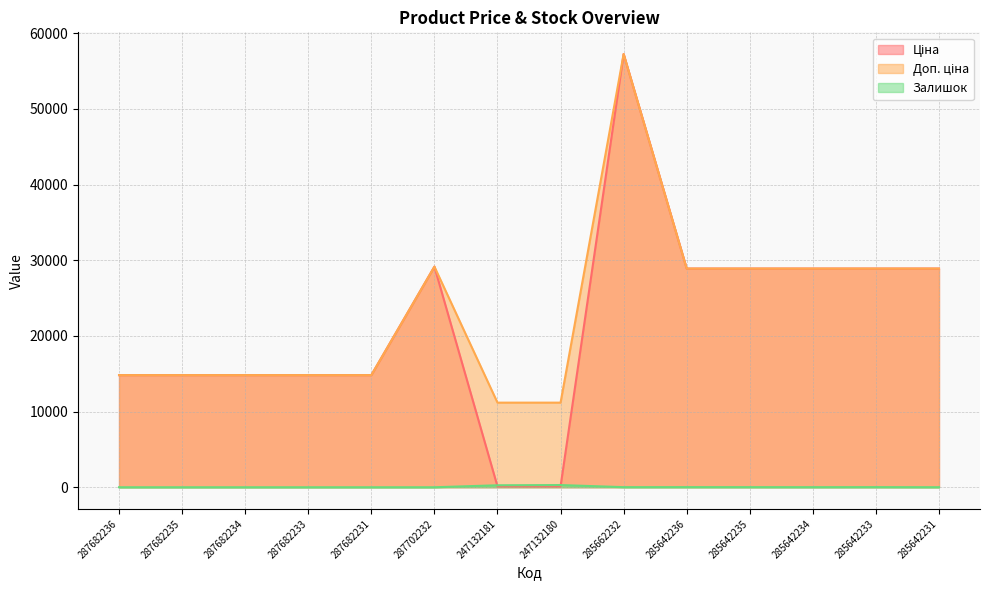

Which category has the highest value across all series?

285662232